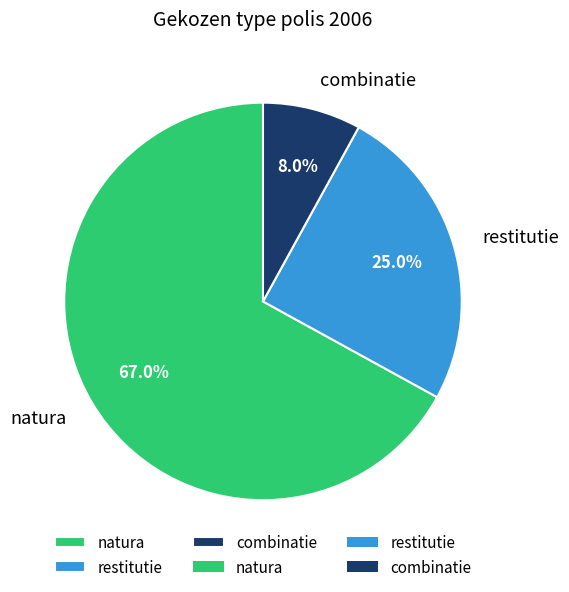

Which category has the smallest portion of the pie?

combinatie